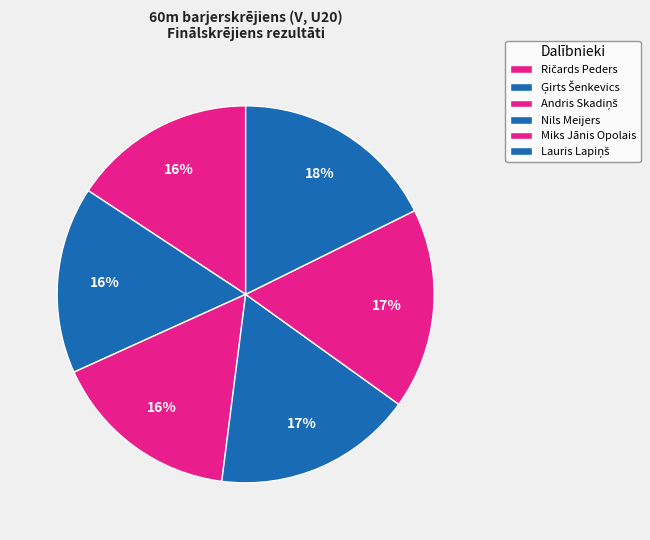

Count the number of slices in the pie.

6